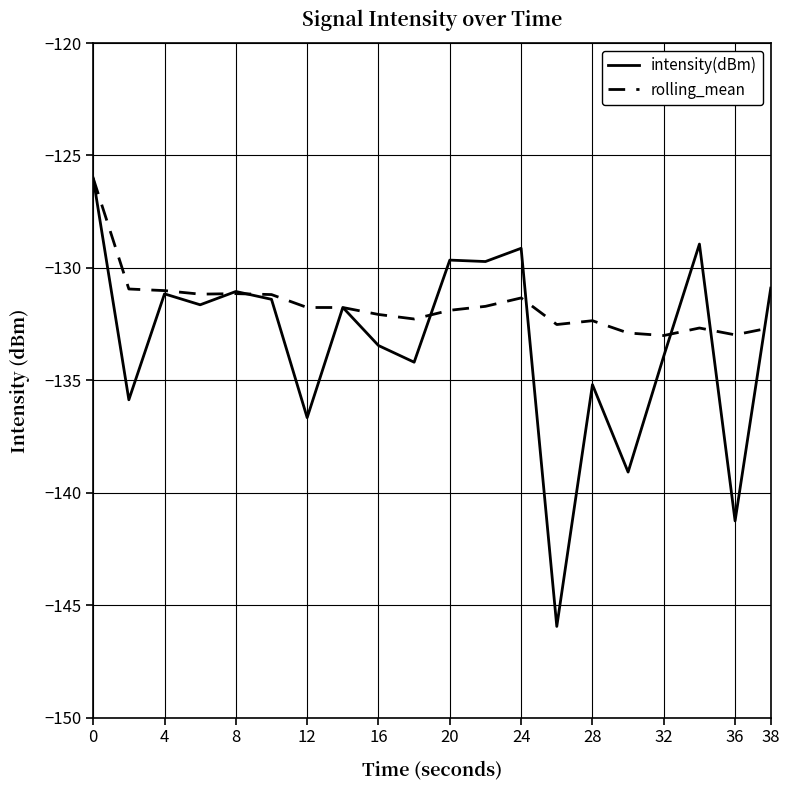

Which series has the largest total across all categories?

rolling_mean